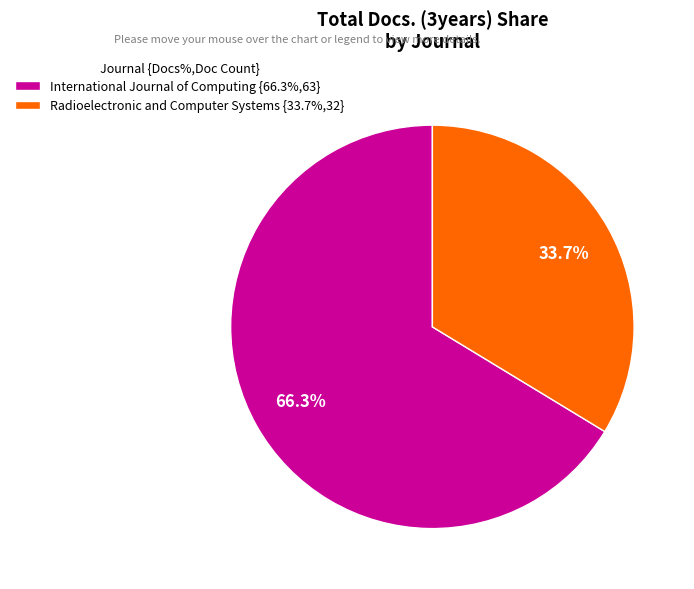

To the nearest percent, what is the average slice percentage?

50%